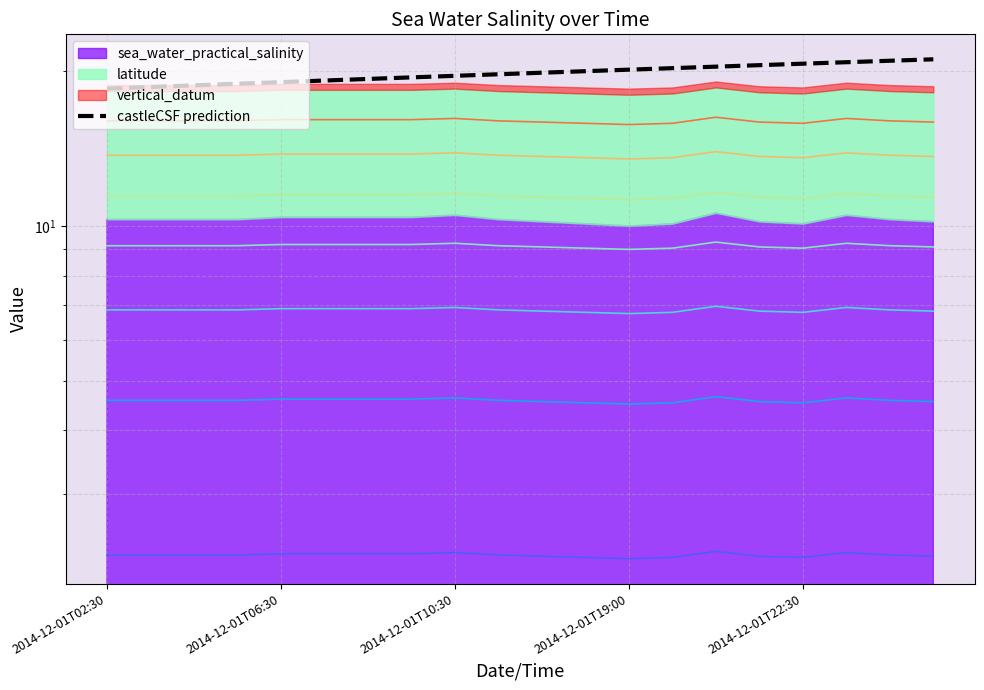

What is the ratio of the value at 2014-12-01T06:30 to the value at 2014-12-01T22:30?

1.0